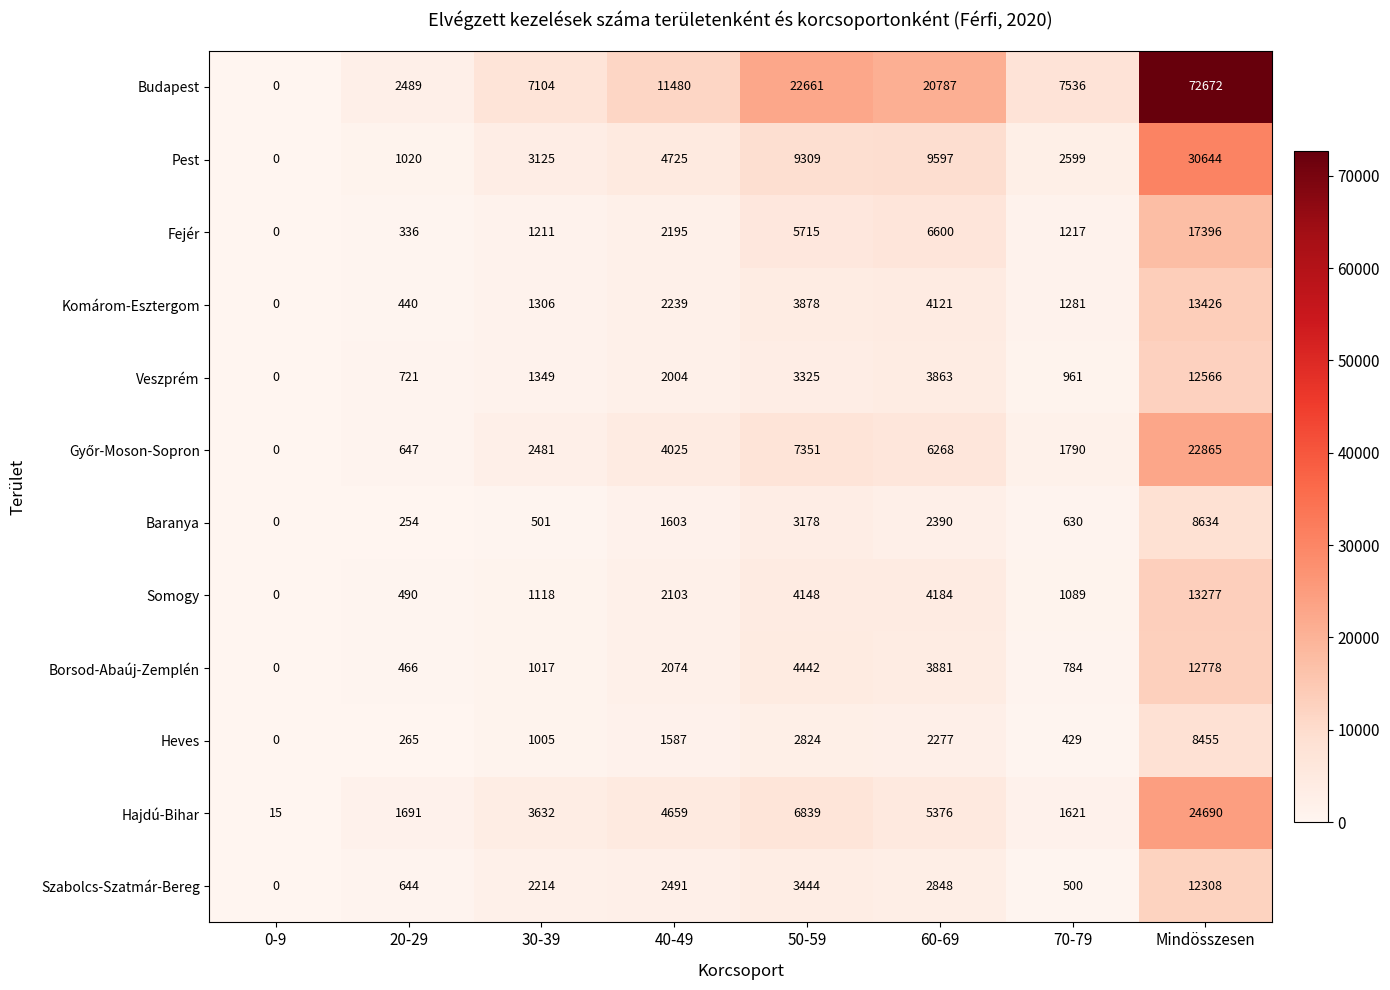

Which category has the highest value across all series?

Mindösszesen